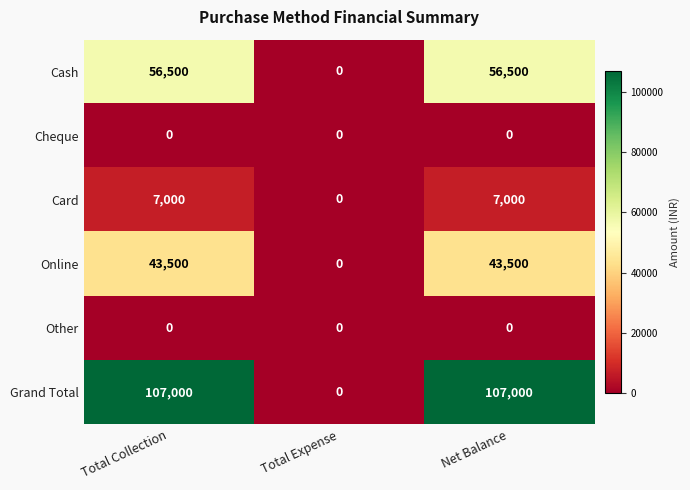

Count the Cash values in the range 0 to 56500.

3